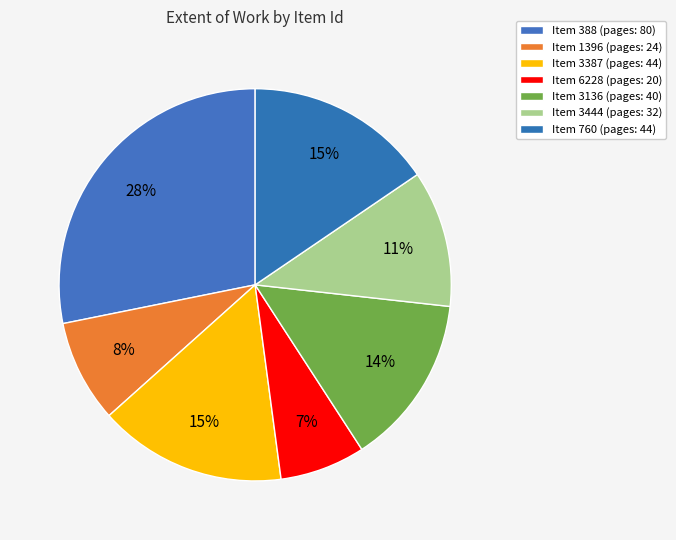

To the nearest percent, what is the difference between the largest and smallest slice percentages?

21%